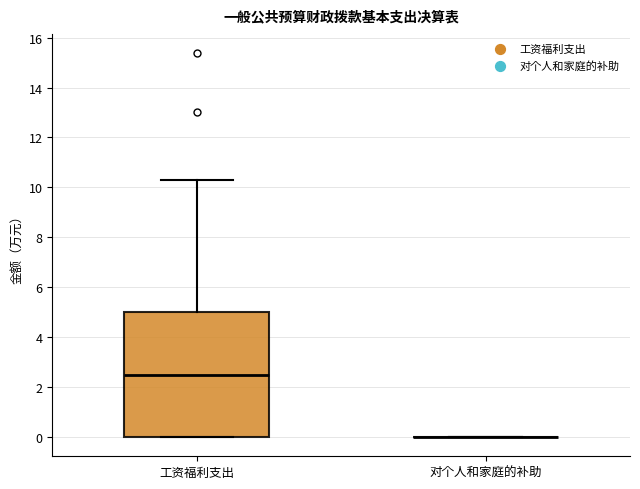

Which box is the tallest, from its lower edge to its upper edge?

工资福利支出